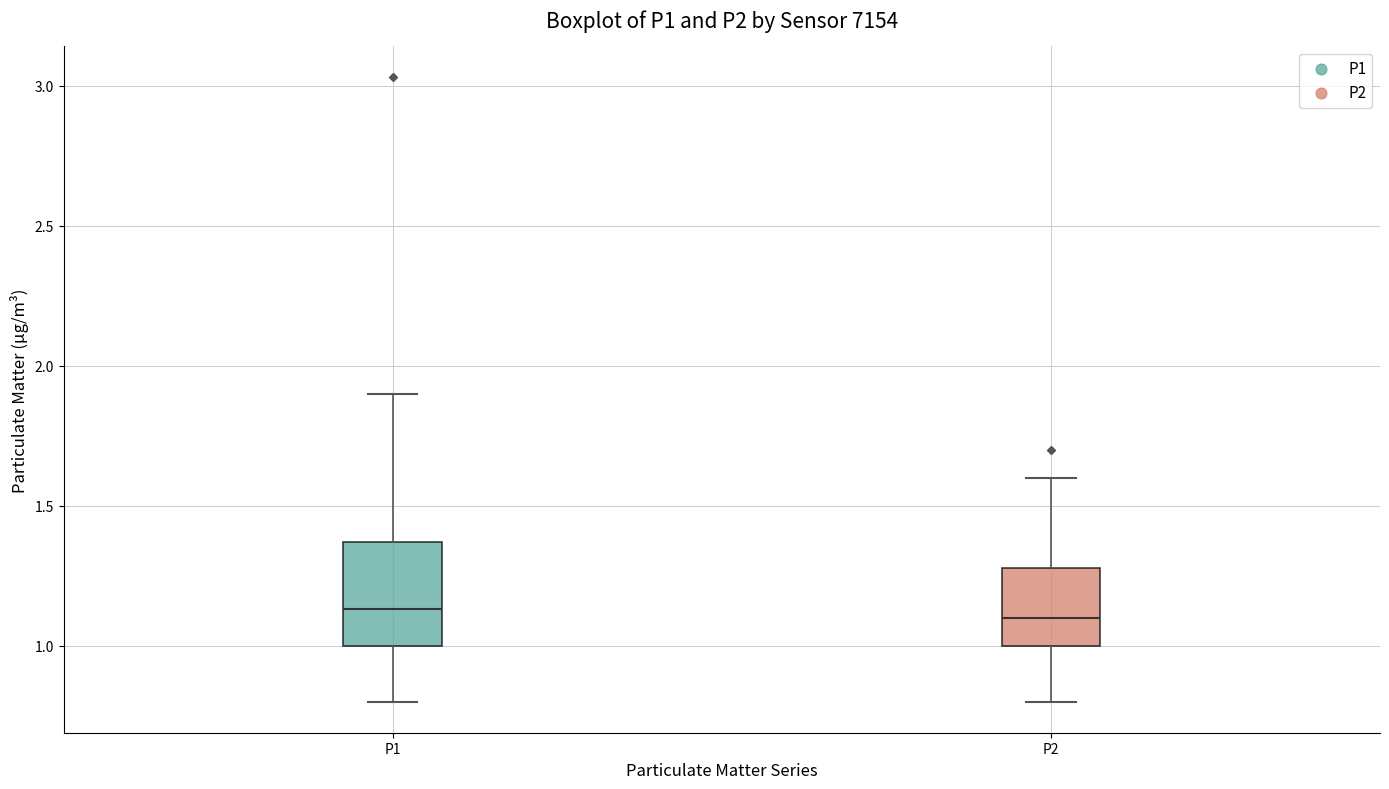

Where does the upper whisker of the box for P1 end on the y-axis? The values are not printed on the chart, so give them approximately, as read against the axis.

1.90